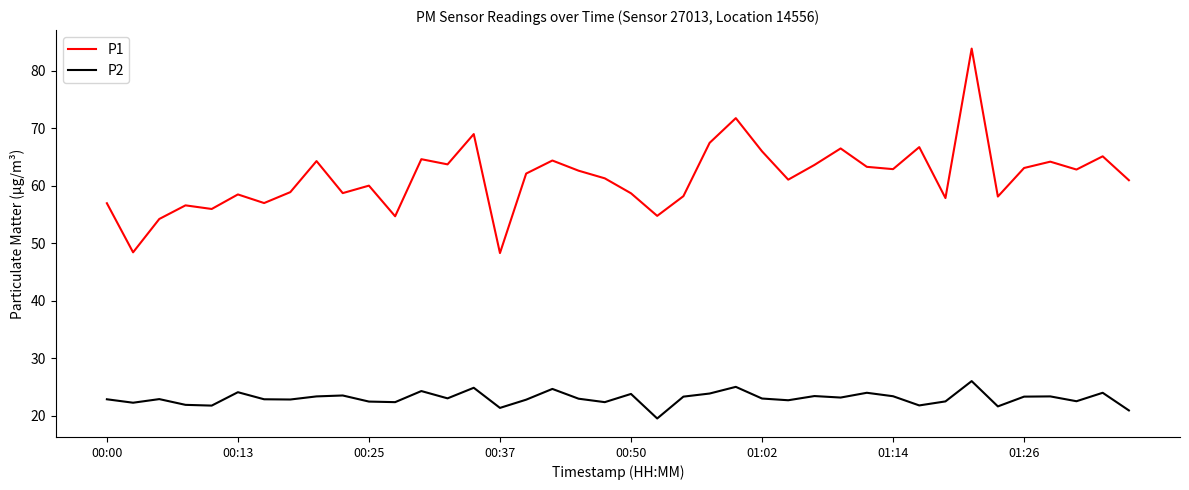

What is the lowest value of the P1 series?

48.3